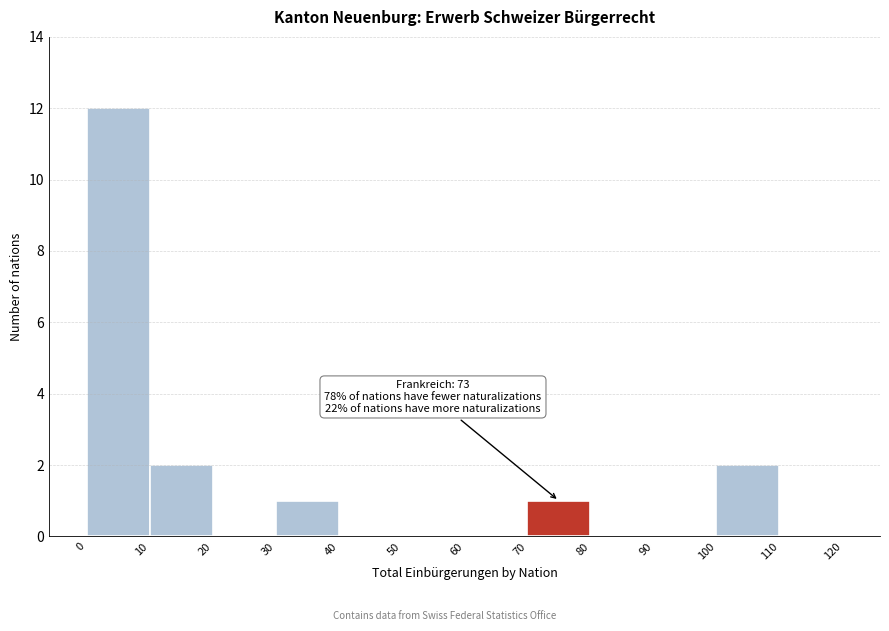

Over which range of the x-axis is the bar tallest?

0 to 10